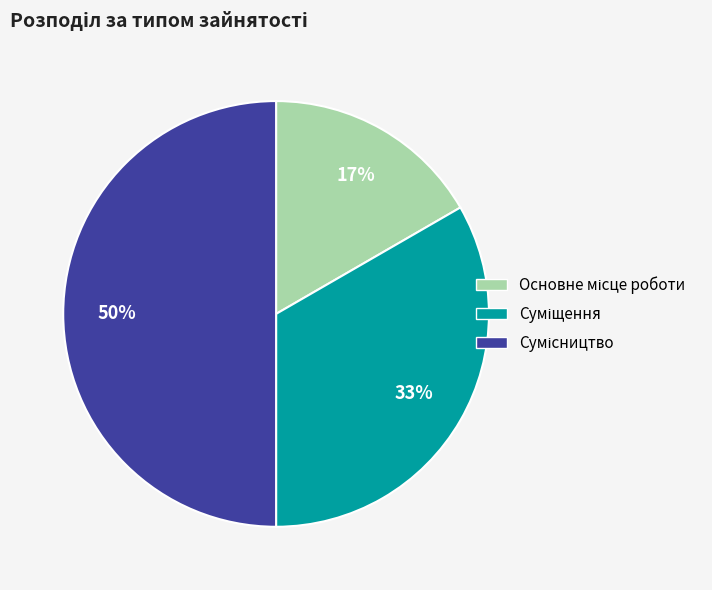

To the nearest percent, what is the average slice percentage?

33%